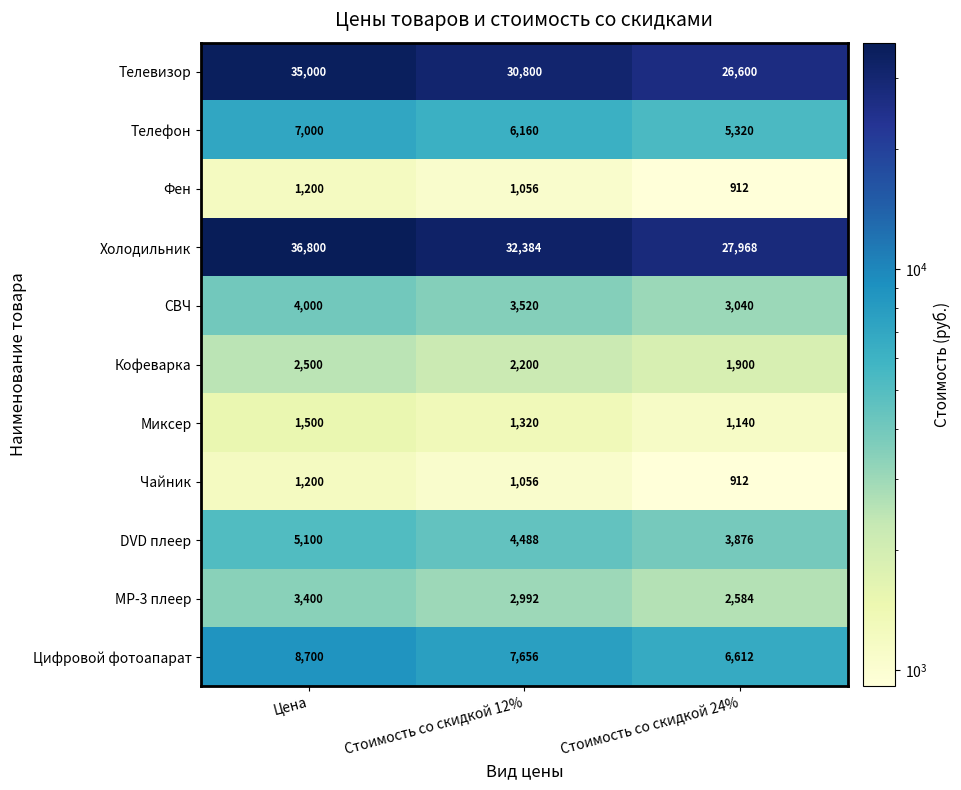

Between Цена and Стоимость со скидкой 24%, which series saw the biggest shift?

Холодильник